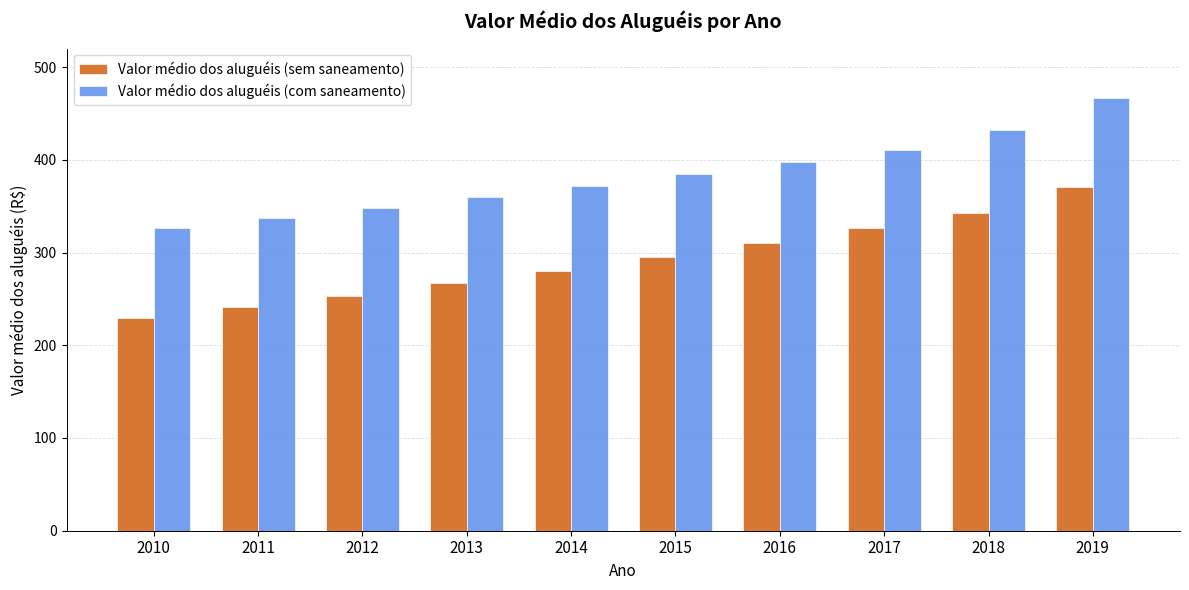

What is the difference between the highest and lowest values at 2016?

87.5